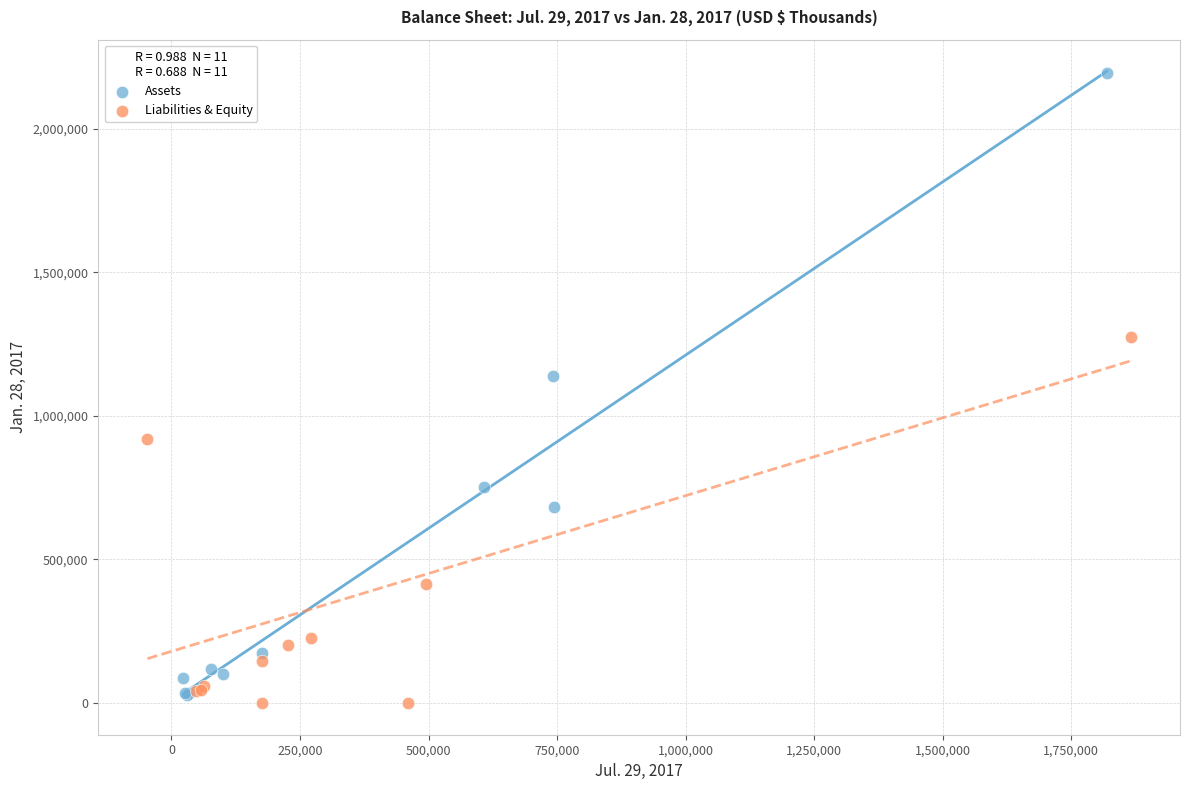

What are all the series names shown in the legend?

Assets, Liabilities & Equity